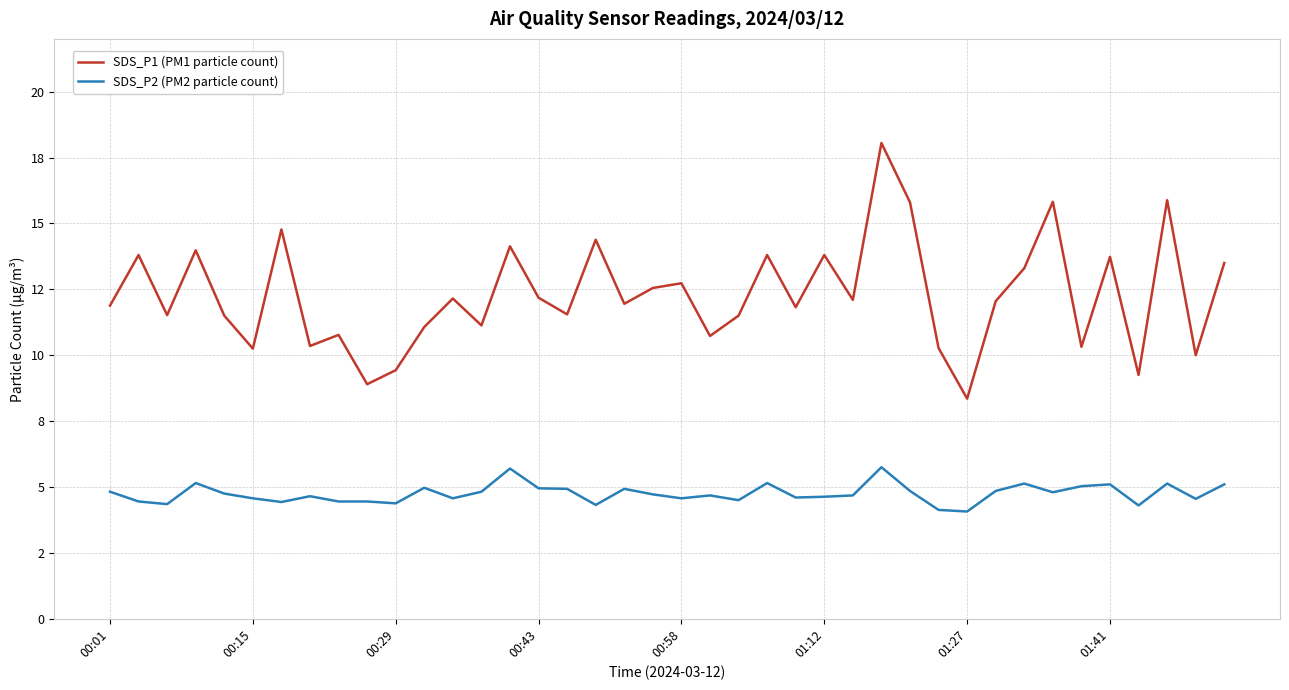

What is the minimum value for SDS_P2 (PM2 particle count)?

4.1